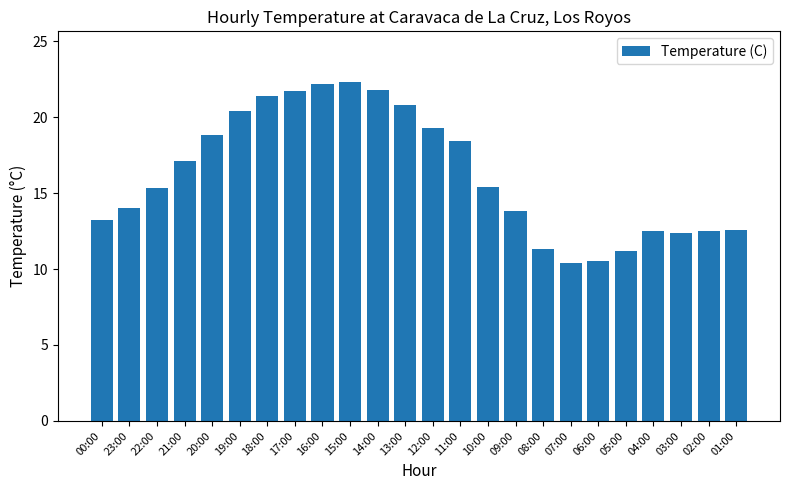

What is the difference between the values at 06:00 and 17:00?

11.2